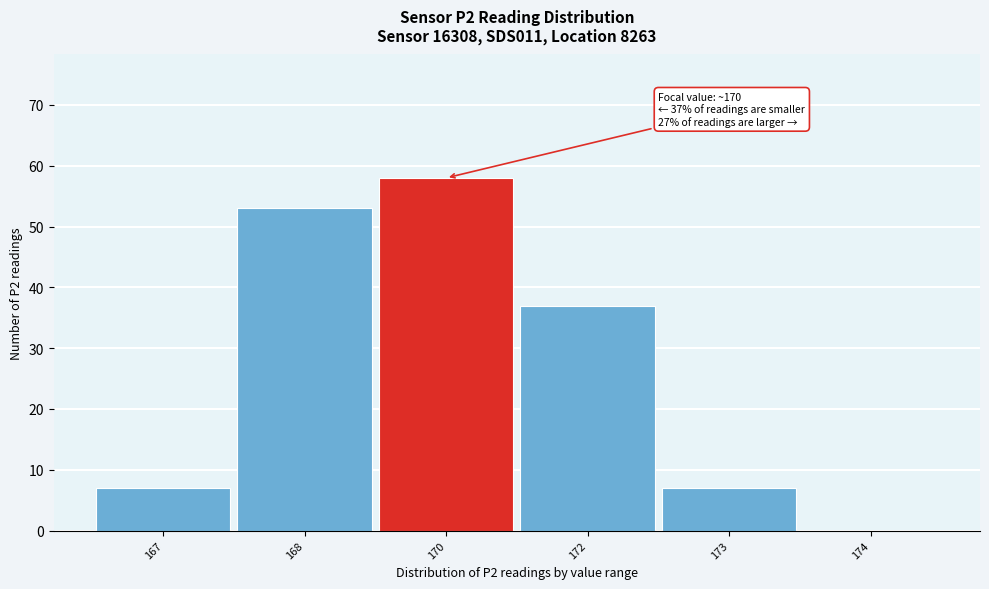

Reading left to right, extract all data points from this chart.

167=7	168=53	170=58	172=37	173=7	174=0